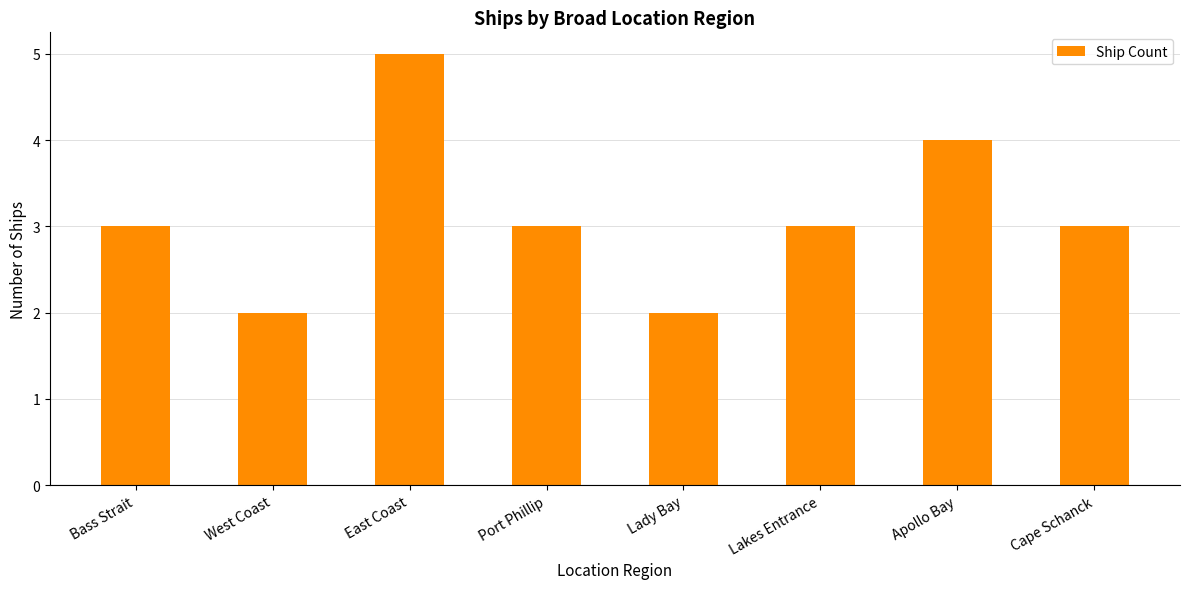

Which has a higher value, Bass Strait or East Coast?

East Coast